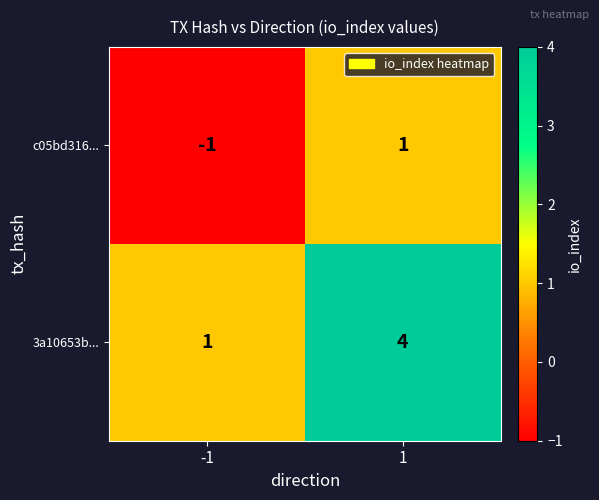

At 1, list the series in order from smallest to largest.

c05bd316..., 3a10653b...